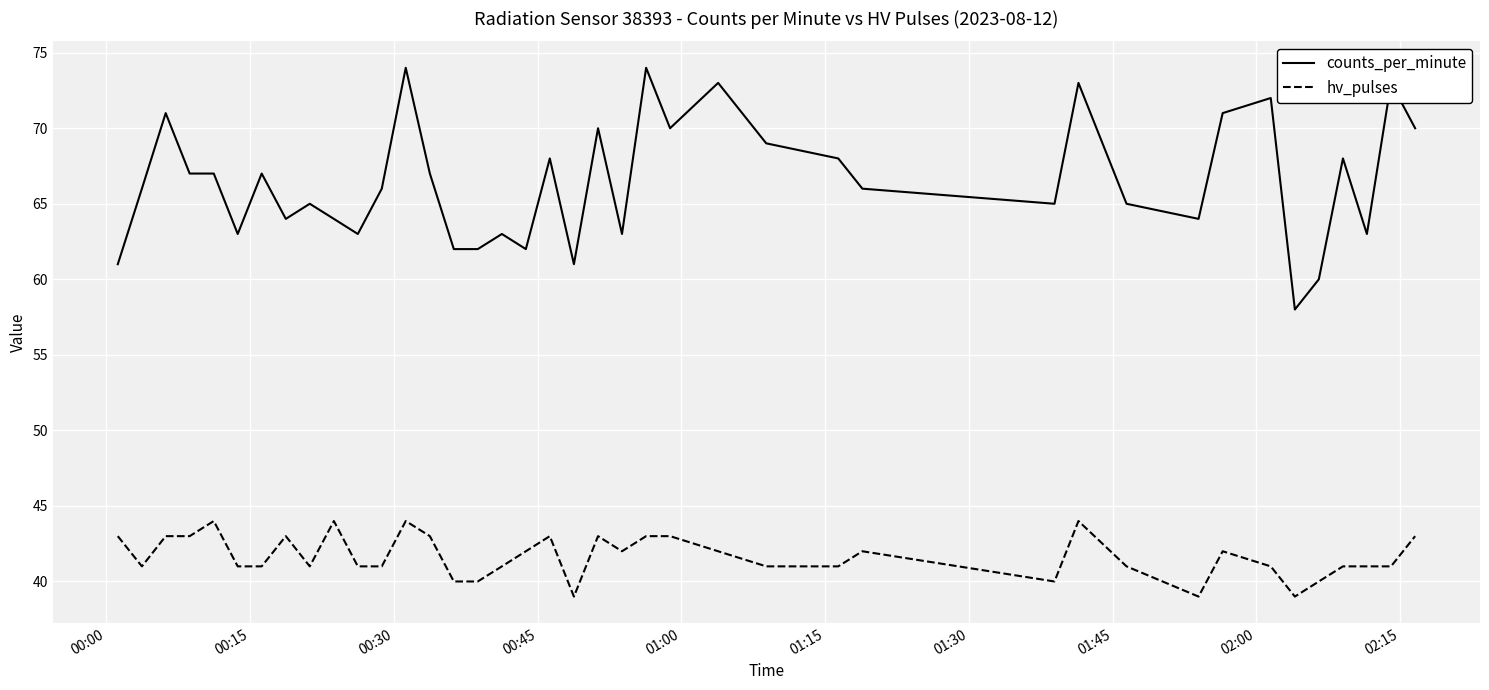

What is the maximum value for counts_per_minute?

74